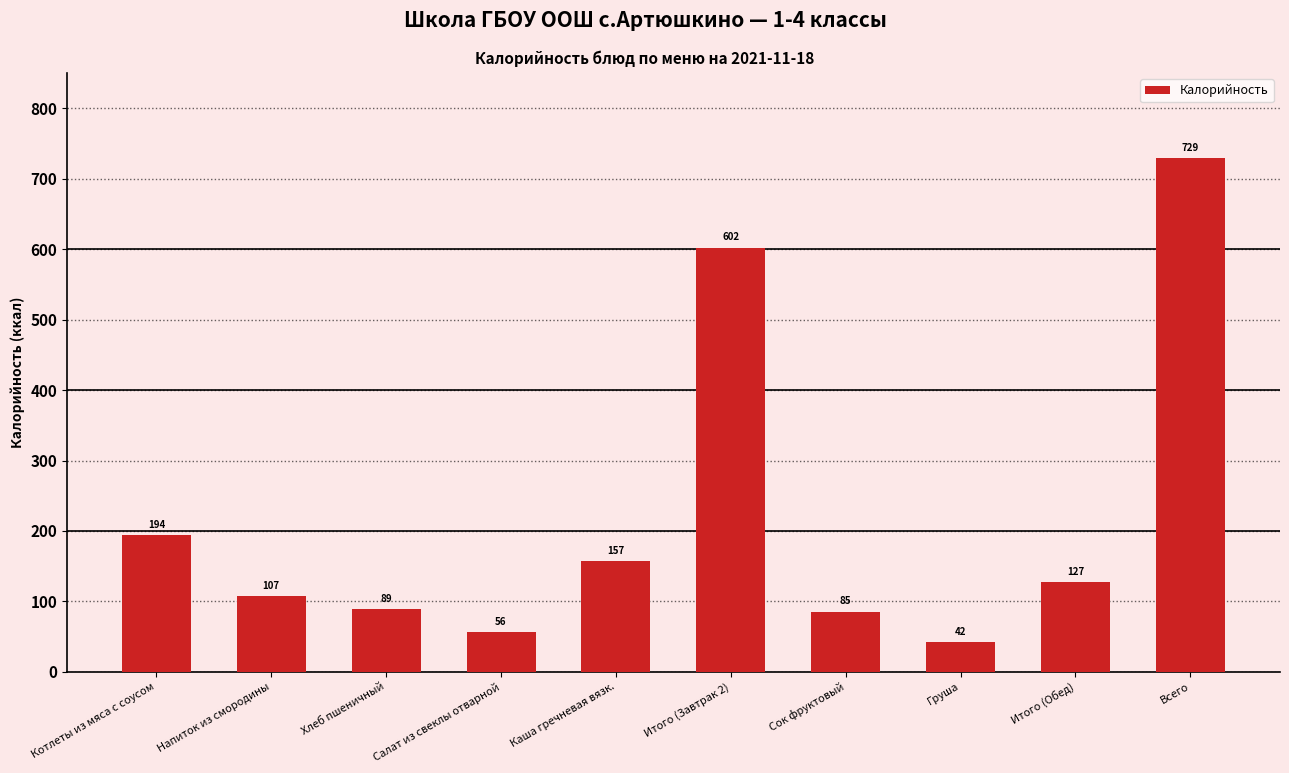

What is the label of the 2nd bar from the left?

Напиток из смородины